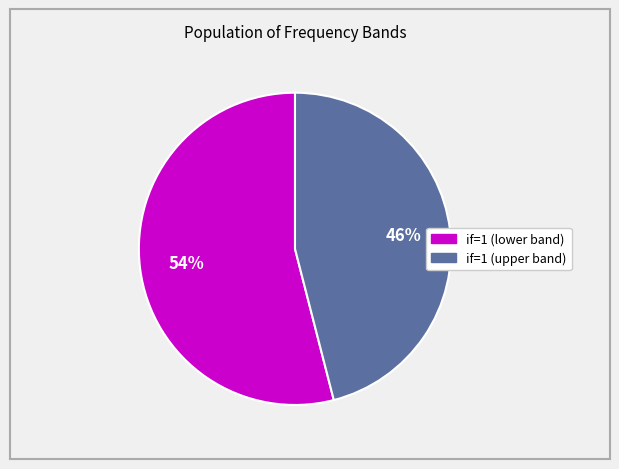

To the nearest percent, what is the average slice percentage?

50%